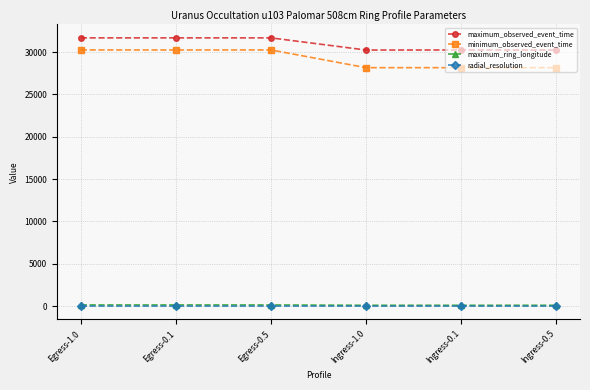

The value of maximum_observed_event_time at Egress-0.5 is 31671.2. True or false?

True